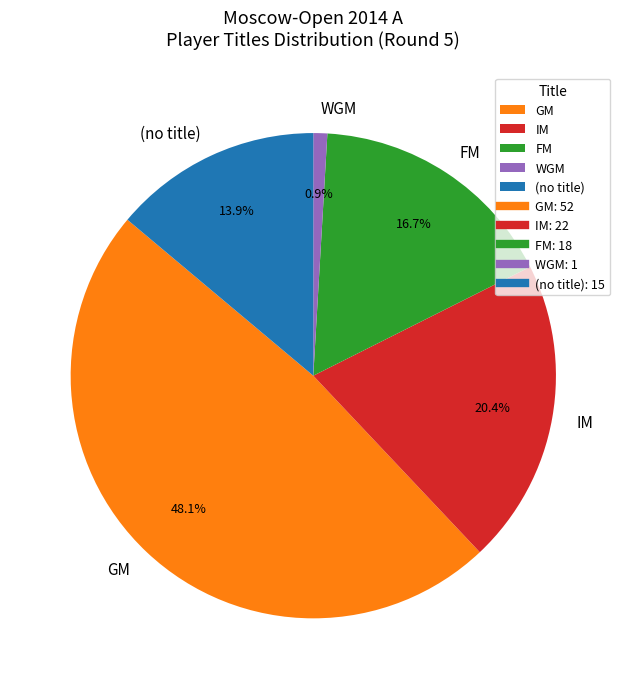

Which category has the biggest portion of the pie?

GM